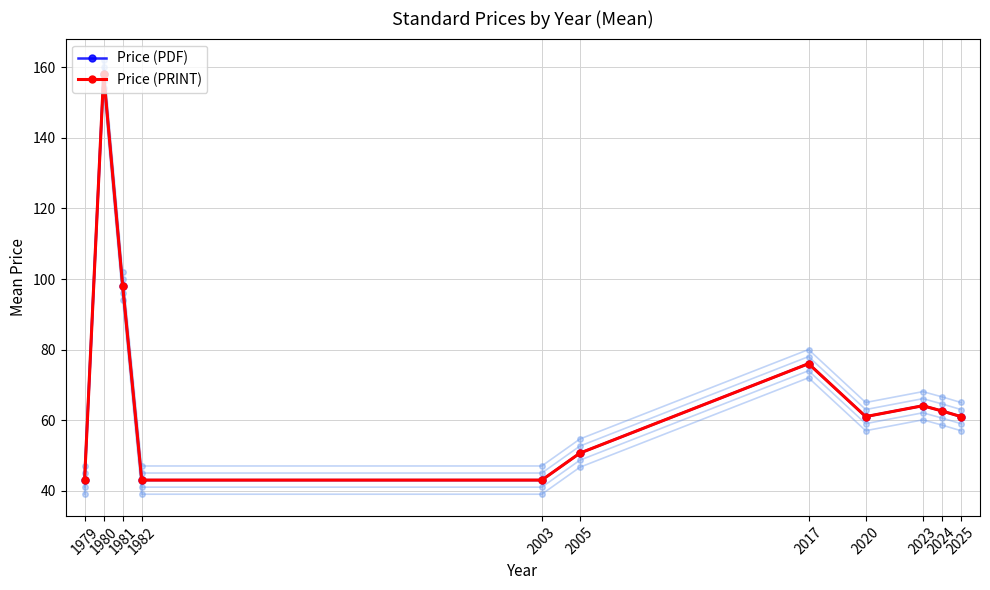

Which series has the largest range (max minus min)?

Price (PDF)